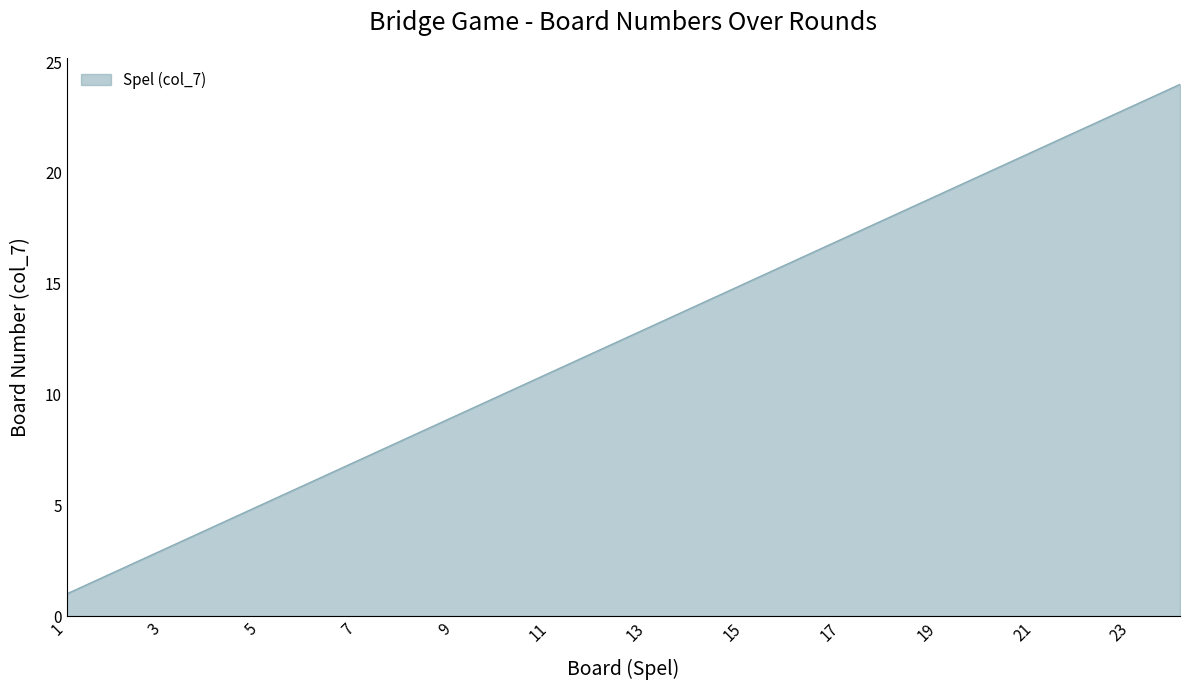

What is the maximum value shown in the chart?

24